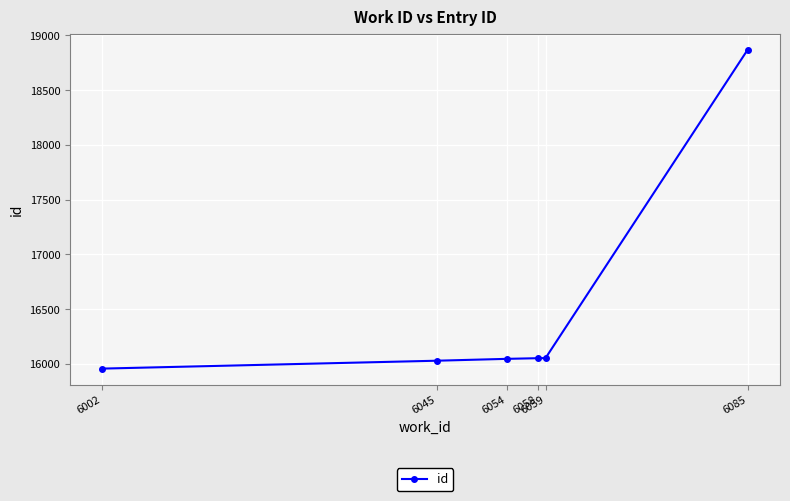

The chart shows a value of 18870 at 6085. True or false?

True